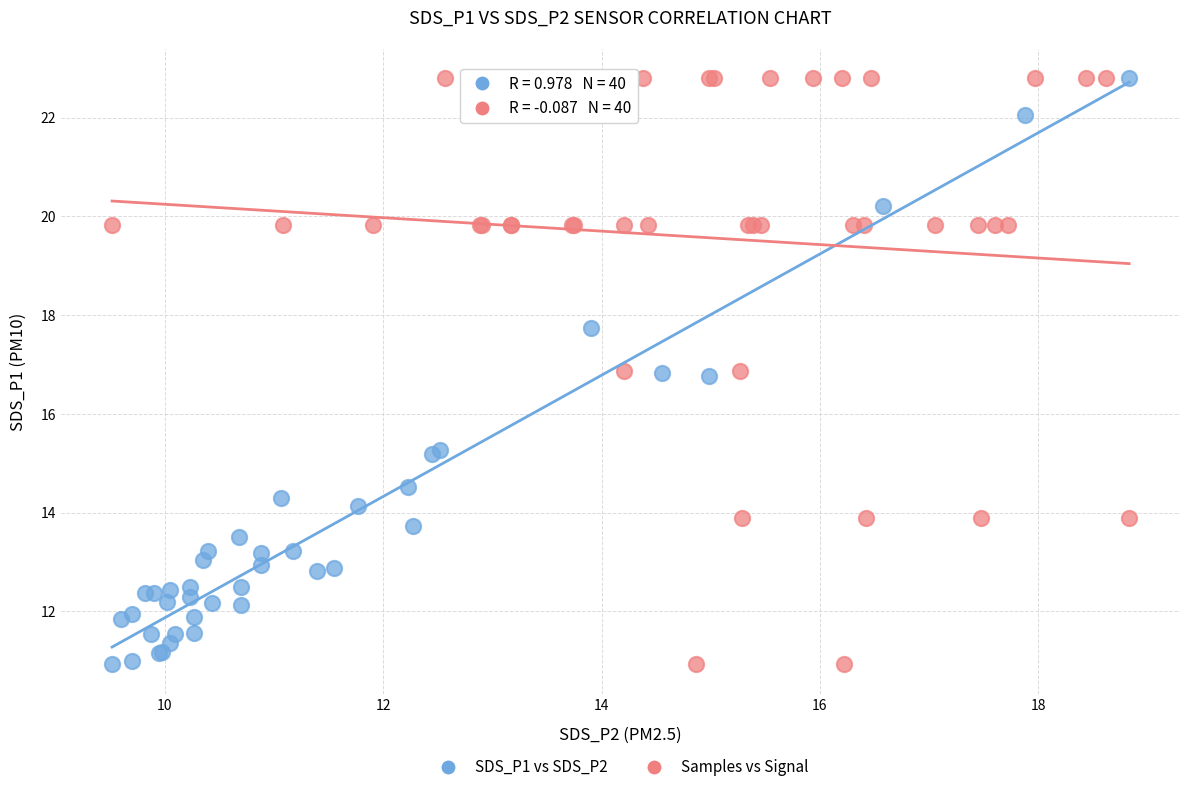

What are all the series names shown in the legend?

SDS_P1 vs SDS_P2, Samples vs Signal